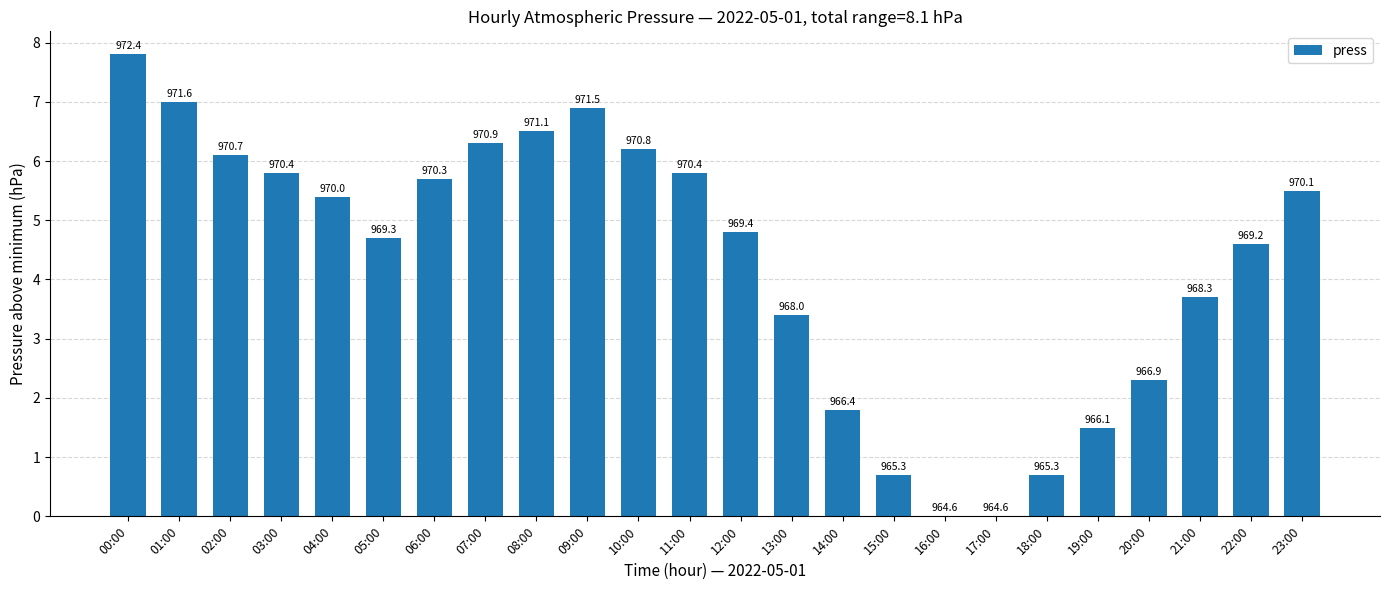

What is the label of the 15th bar from the right?

09:00